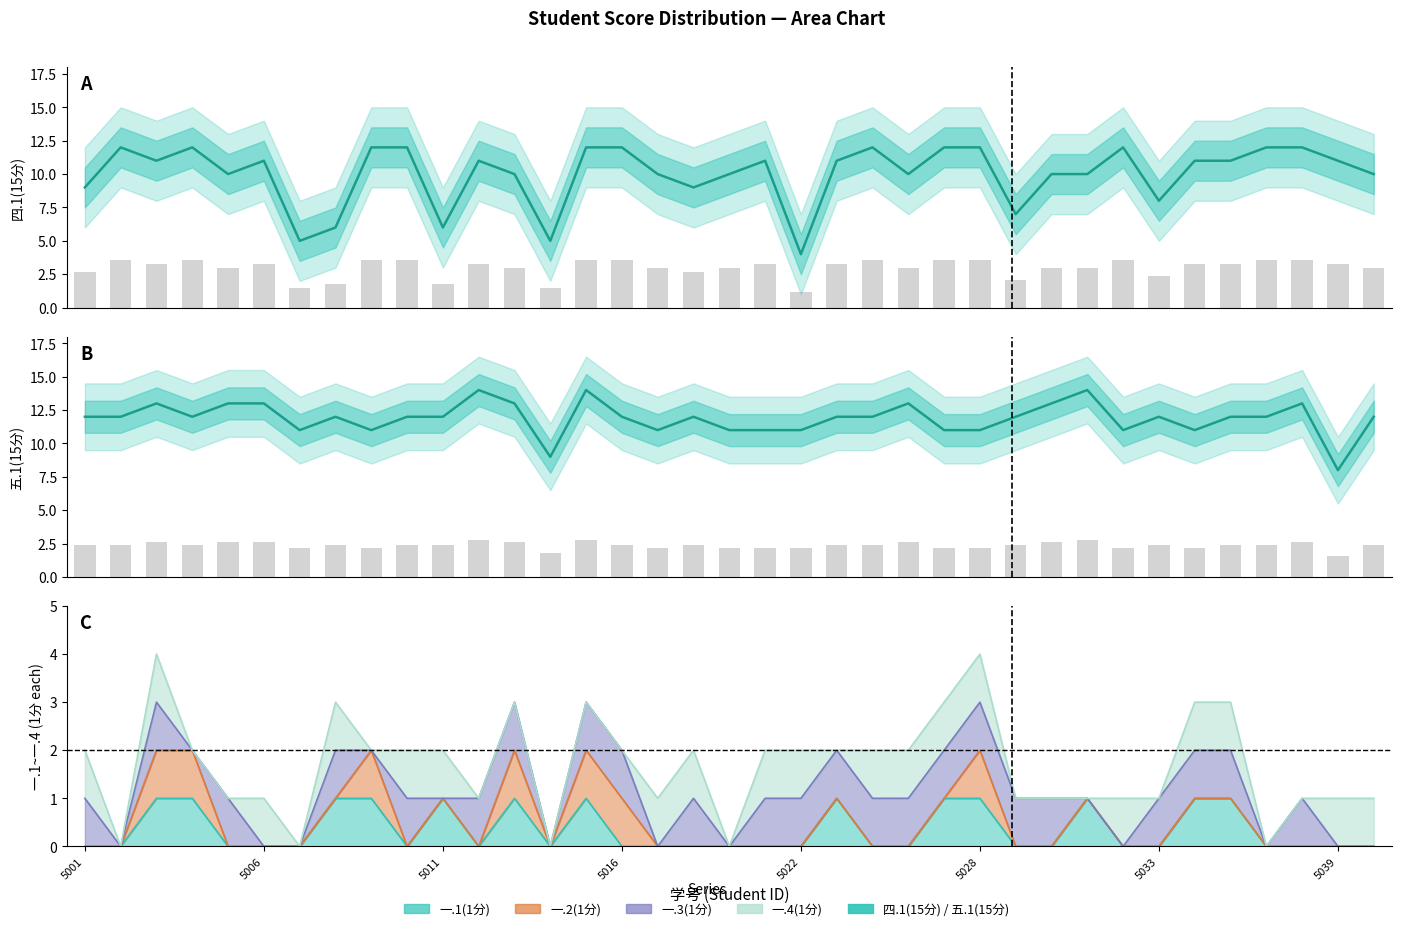

What is the average value of the 五.1(15分) series?

12